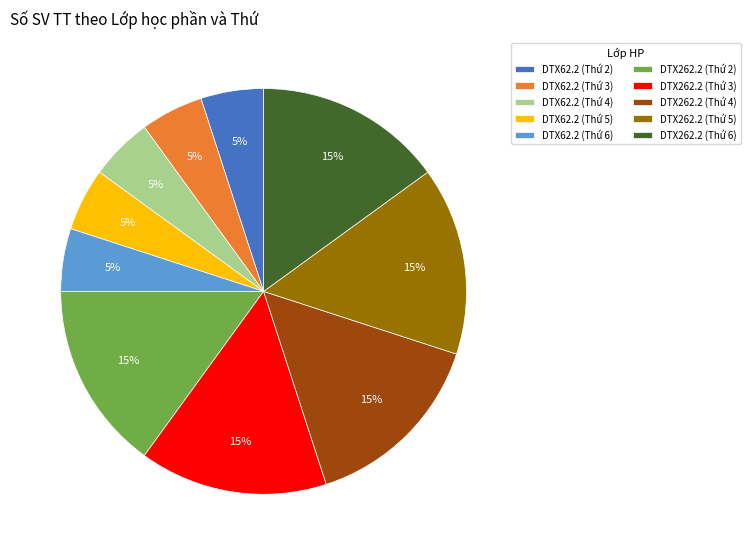

Combined, do DTX62.2 (Thứ 4) and DTX262.2 (Thứ 4) account for over 50%?

No